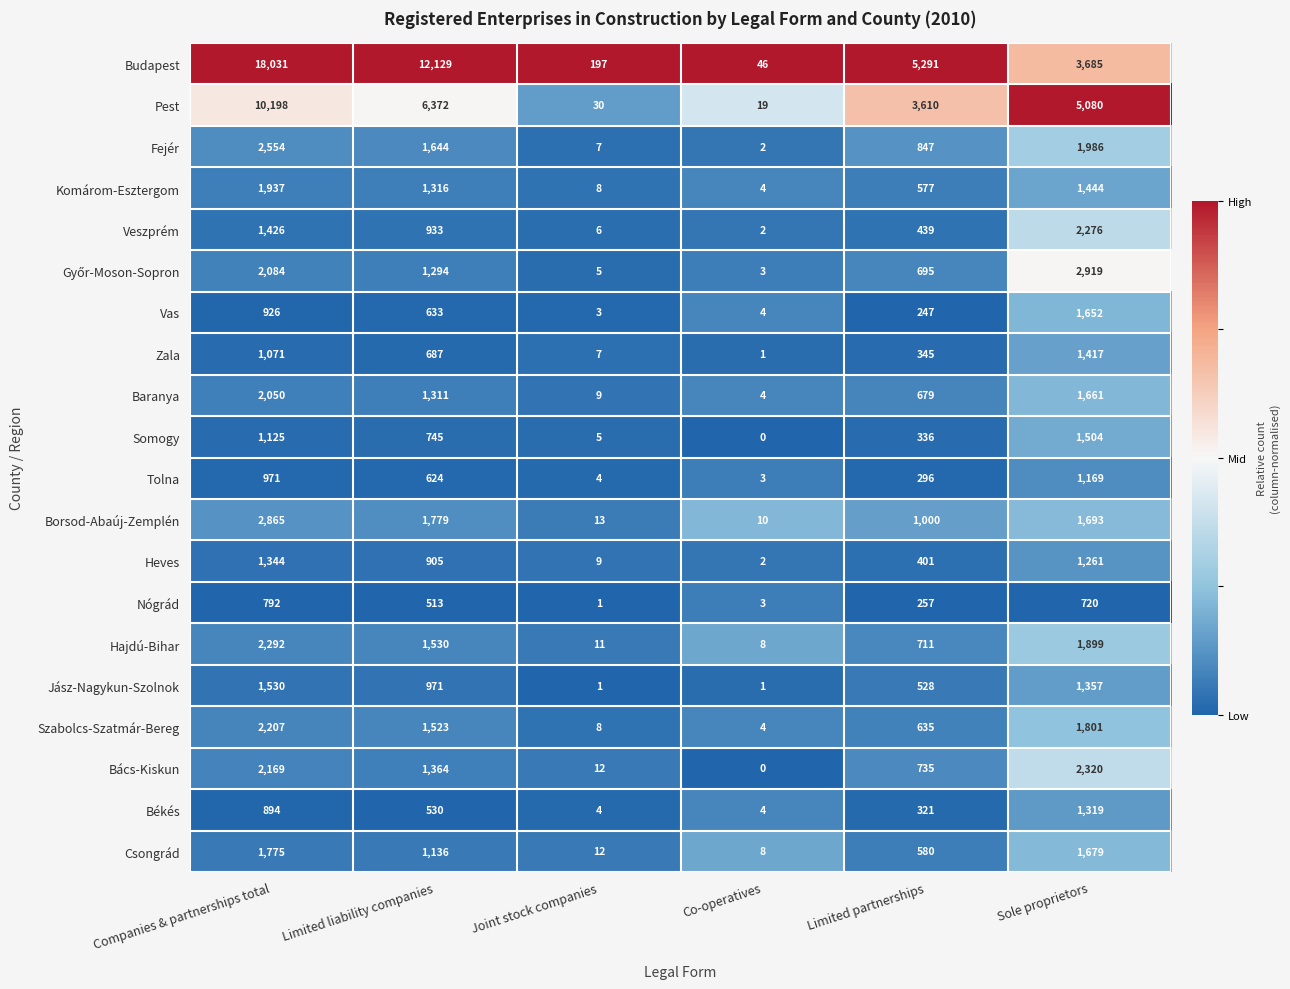

List the labels in order of Veszprém value, smallest first.

Co-operatives, Joint stock companies, Limited partnerships, Limited liability companies, Companies & partnerships total, Sole proprietors